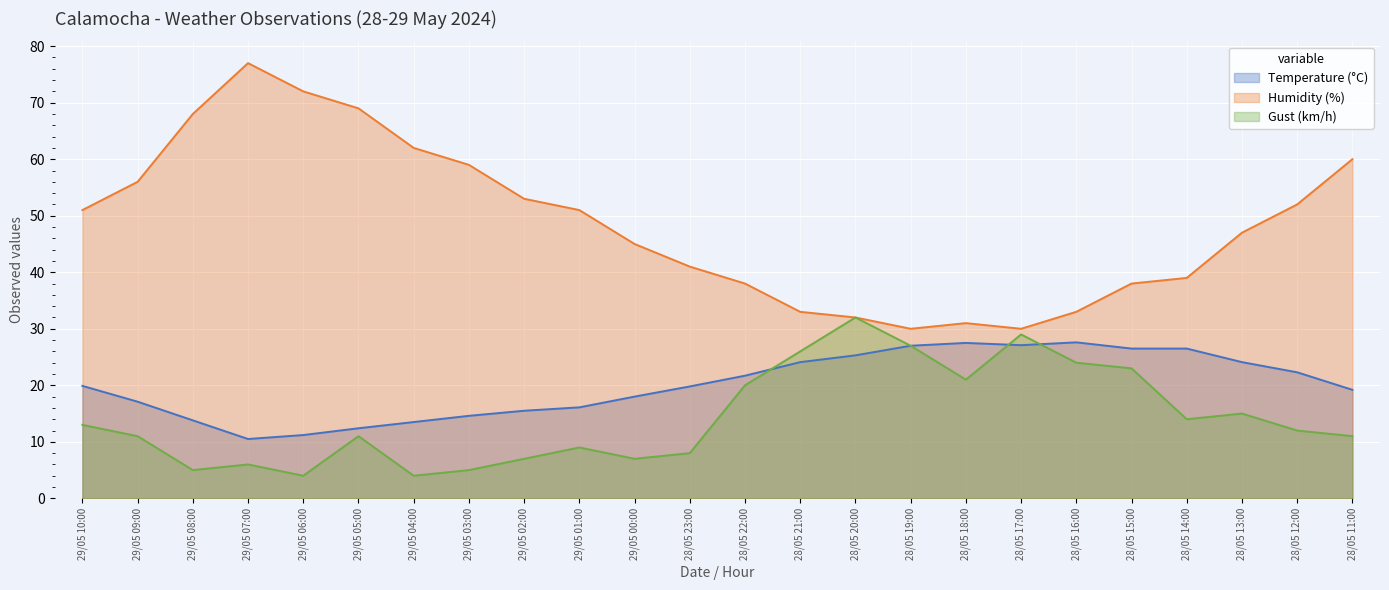

Reading right to left, list all the values displayed in this chart.

Temperature (°C): 28/05 11:00=19.2	28/05 12:00=22.3	28/05 13:00=24.1	28/05 14:00=26.5	28/05 15:00=26.5	28/05 16:00=27.6	28/05 17:00=27.1	28/05 18:00=27.5	28/05 19:00=27.0	28/05 20:00=25.3	28/05 21:00=24.1	28/05 22:00=21.7	28/05 23:00=19.8	29/05 00:00=18.0	29/05 01:00=16.1	29/05 02:00=15.5	29/05 03:00=14.6	29/05 04:00=13.5	29/05 05:00=12.4	29/05 06:00=11.2	29/05 07:00=10.5	29/05 08:00=13.8	29/05 09:00=17.1	29/05 10:00=19.9
Humidity (%): 28/05 11:00=60.0	28/05 12:00=52.0	28/05 13:00=47.0	28/05 14:00=39.0	28/05 15:00=38.0	28/05 16:00=33.0	28/05 17:00=30.0	28/05 18:00=31.0	28/05 19:00=30.0	28/05 20:00=32.0	28/05 21:00=33.0	28/05 22:00=38.0	28/05 23:00=41.0	29/05 00:00=45.0	29/05 01:00=51.0	29/05 02:00=53.0	29/05 03:00=59.0	29/05 04:00=62.0	29/05 05:00=69.0	29/05 06:00=72.0	29/05 07:00=77.0	29/05 08:00=68.0	29/05 09:00=56.0	29/05 10:00=51.0
Gust (km/h): 28/05 11:00=11.0	28/05 12:00=12.0	28/05 13:00=15.0	28/05 14:00=14.0	28/05 15:00=23.0	28/05 16:00=24.0	28/05 17:00=29.0	28/05 18:00=21.0	28/05 19:00=27.0	28/05 20:00=32.0	28/05 21:00=26.0	28/05 22:00=20.0	28/05 23:00=8.0	29/05 00:00=7.0	29/05 01:00=9.0	29/05 02:00=7.0	29/05 03:00=5.0	29/05 04:00=4.0	29/05 05:00=11.0	29/05 06:00=4.0	29/05 07:00=6.0	29/05 08:00=5.0	29/05 09:00=11.0	29/05 10:00=13.0